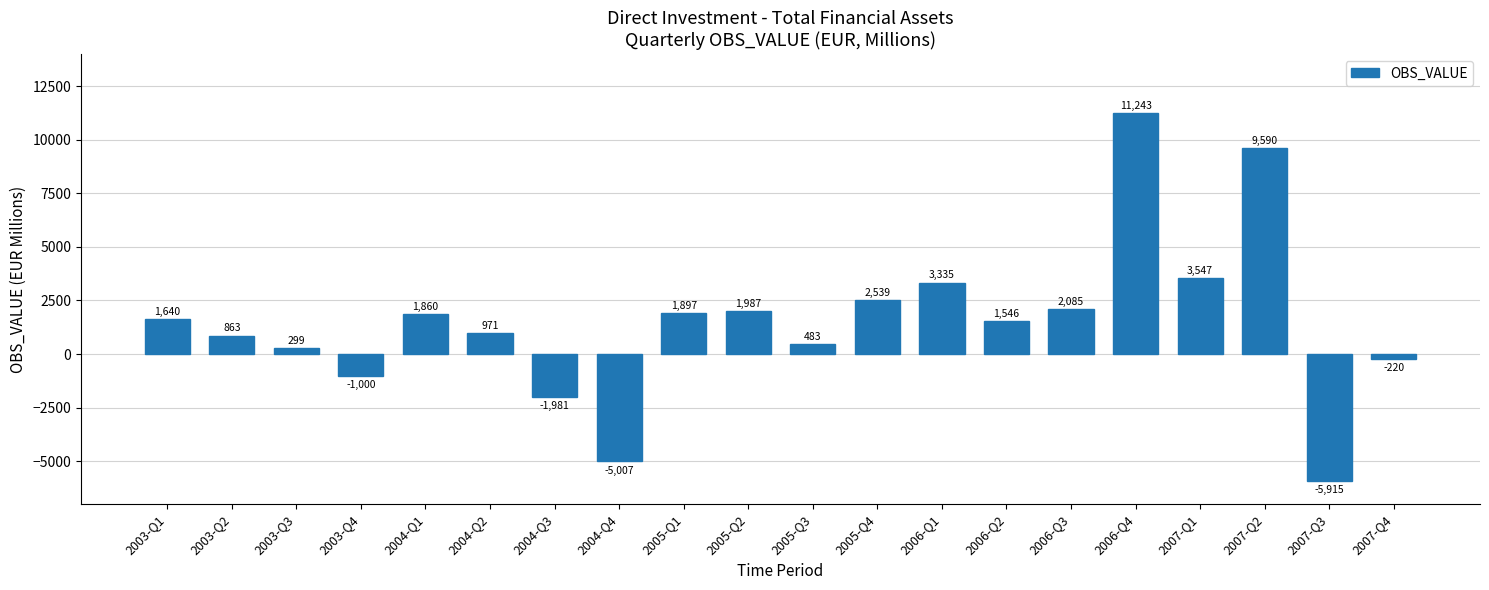

Rank the categories by value from lowest to highest.

2007-Q3, 2004-Q4, 2004-Q3, 2003-Q4, 2007-Q4, 2003-Q3, 2005-Q3, 2003-Q2, 2004-Q2, 2006-Q2, 2003-Q1, 2004-Q1, 2005-Q1, 2005-Q2, 2006-Q3, 2005-Q4, 2006-Q1, 2007-Q1, 2007-Q2, 2006-Q4